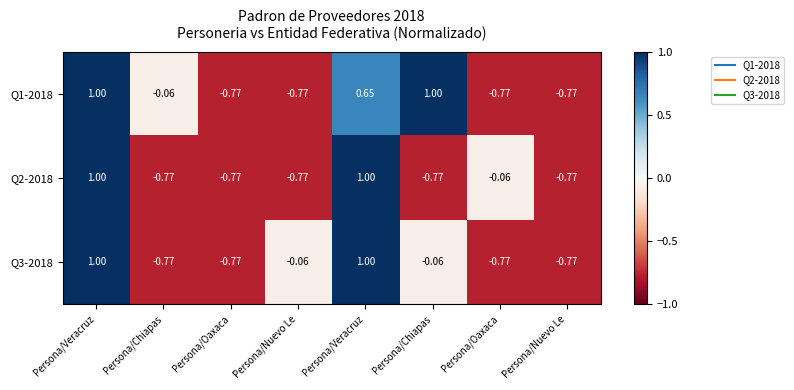

How many categories are shown in the chart?

8